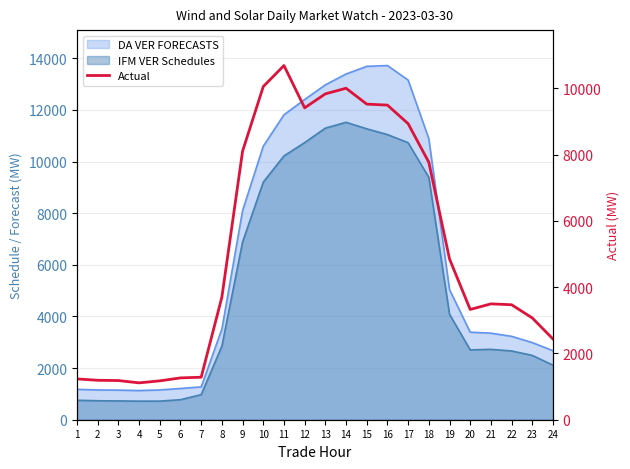

The chart shows a value of 1172.5 at 5. True or false?

True